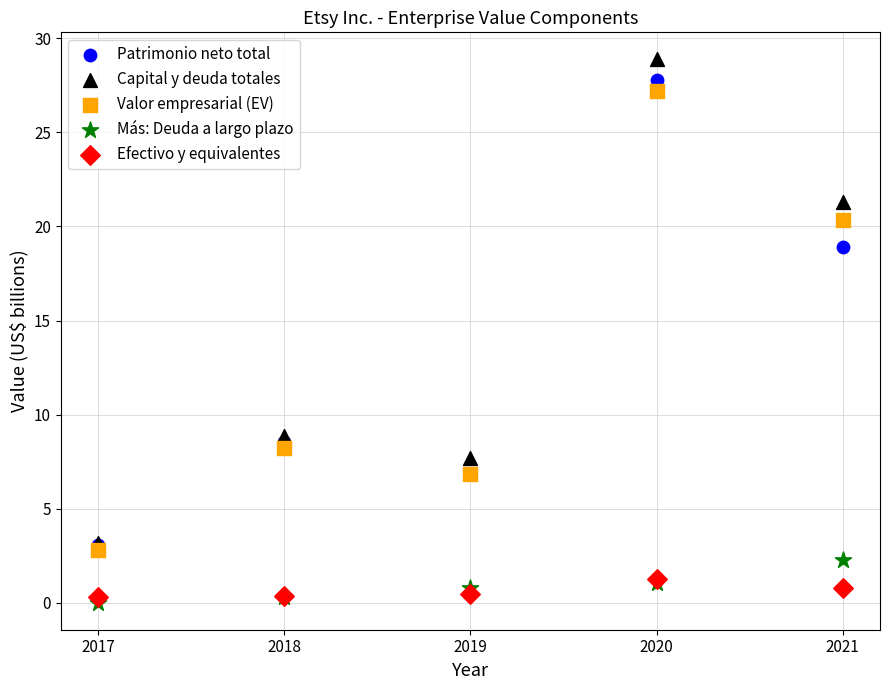

In the Valor empresarial (EV) series, what Y value is closest to 15?

20.3